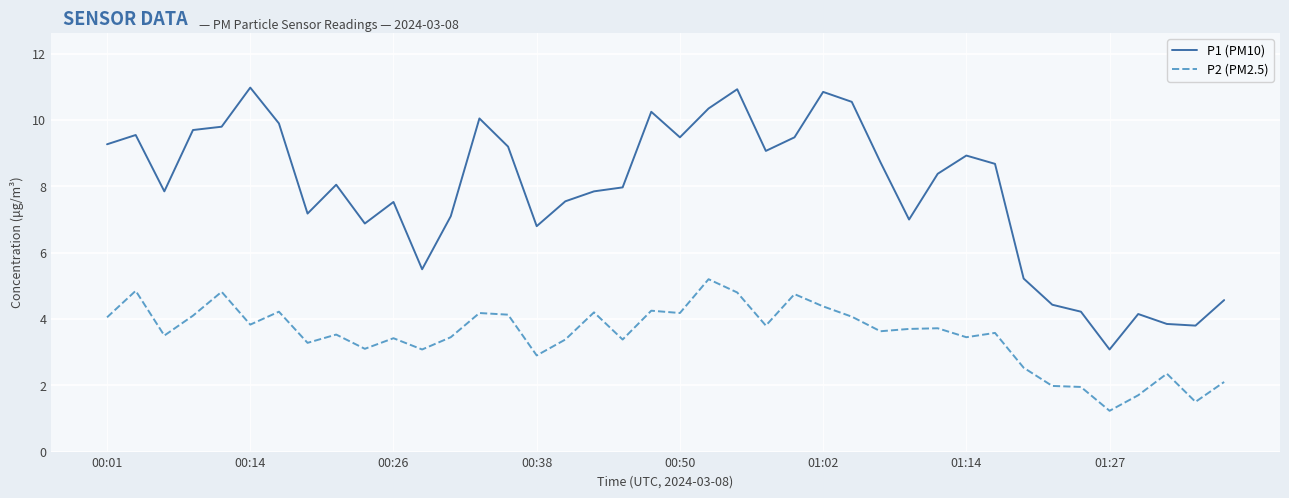

True or false: P2 (PM2.5) and P1 (PM10) intersect in this chart.

False